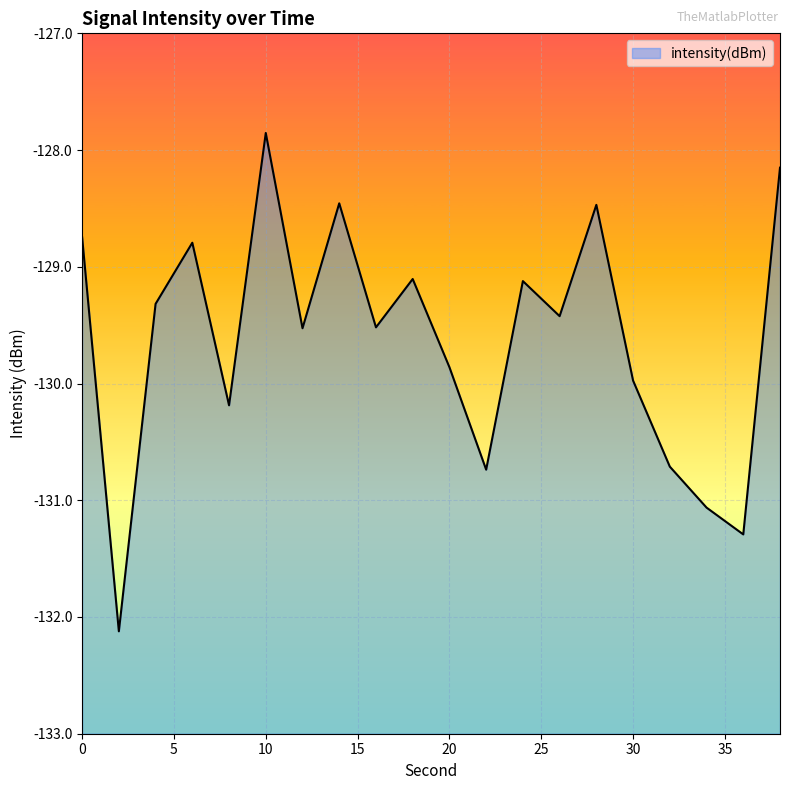

True or false: the data shows -54.3 at 8.

False